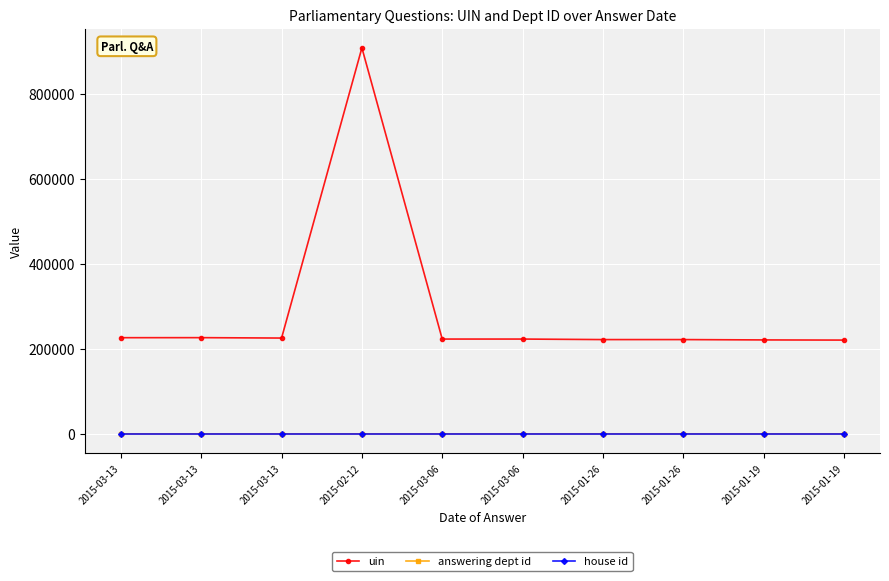

What is the label of the 6th point from the right?

2015-03-06